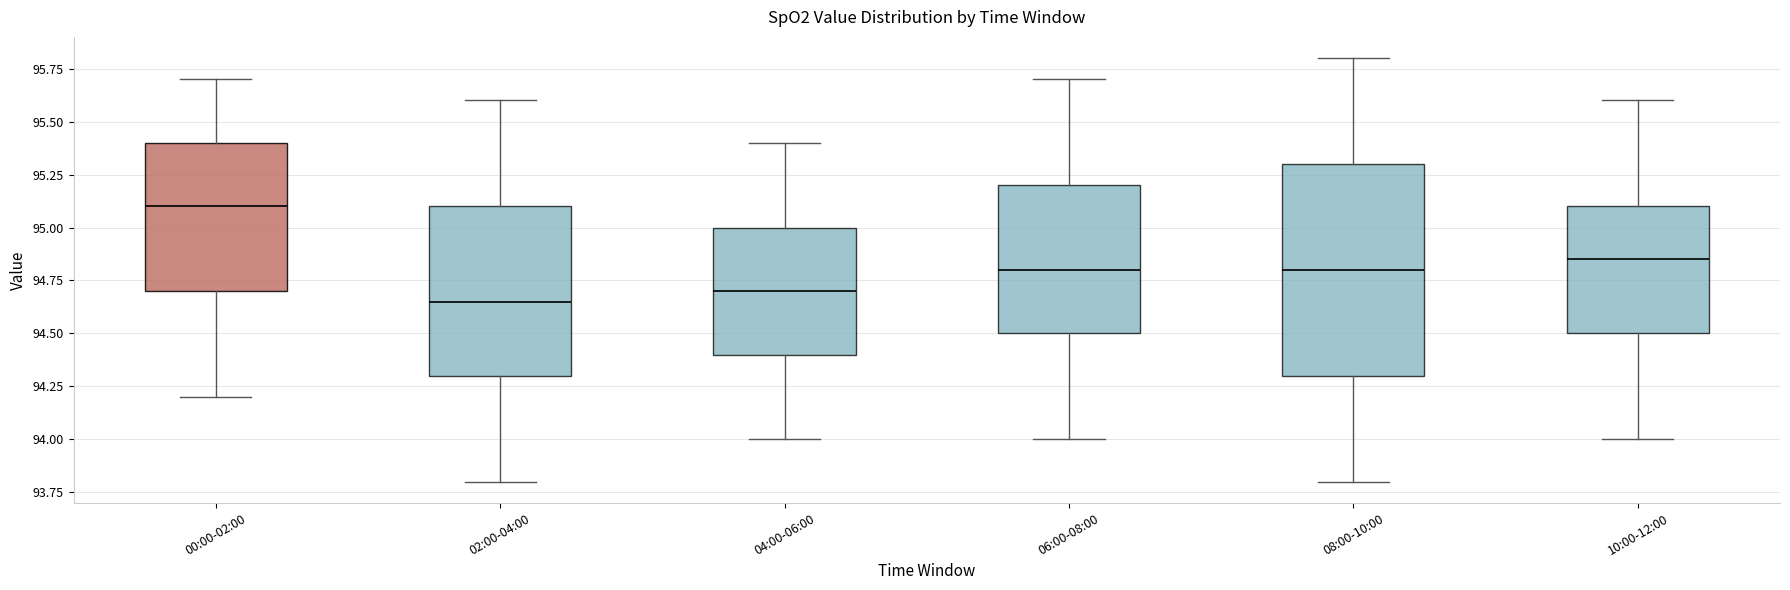

Where does the upper whisker of the box for 10:00-12:00 end on the y-axis? The values are not printed on the chart, so give them approximately, as read against the axis.

95.60